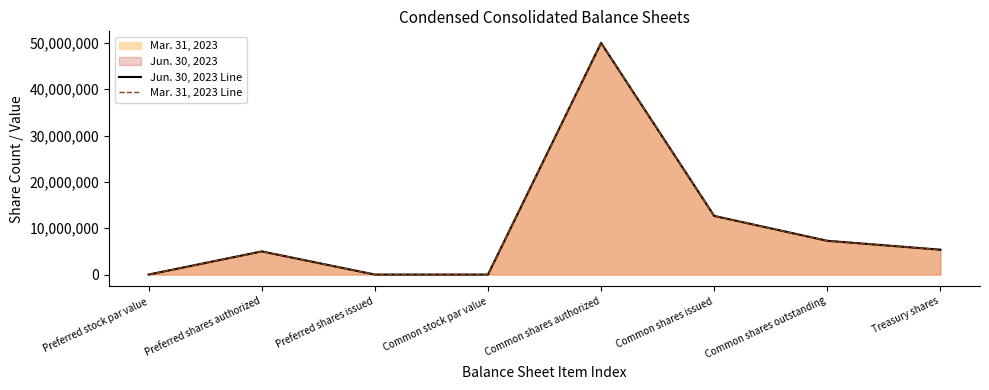

Count the Mar. 31, 2023 Line values in the range 0 to 12658000.

7